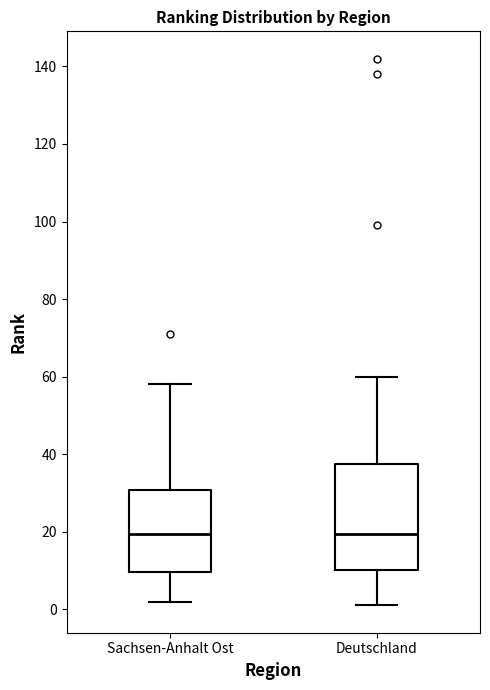

Reading left to right, read every box against the y-axis: the position of its median line, the range the box covers, and the ends of its whiskers. The values are not printed on the chart, so give them approximately, as read against the axis.

Sachsen-Anhalt Ost: median 20, box 10 to 30, whiskers 2 to 58
Deutschland: median 20, box 10 to 38, whiskers 2 to 60